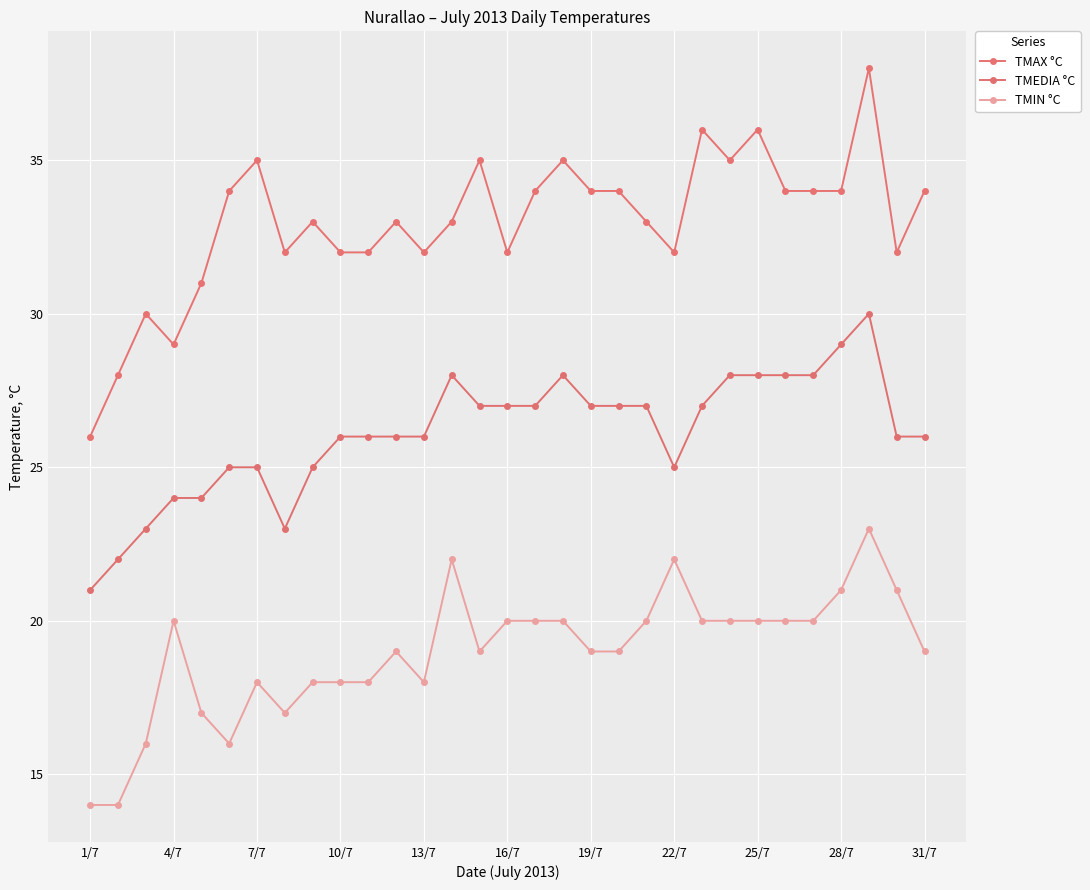

How many categories are shown in the chart?

31